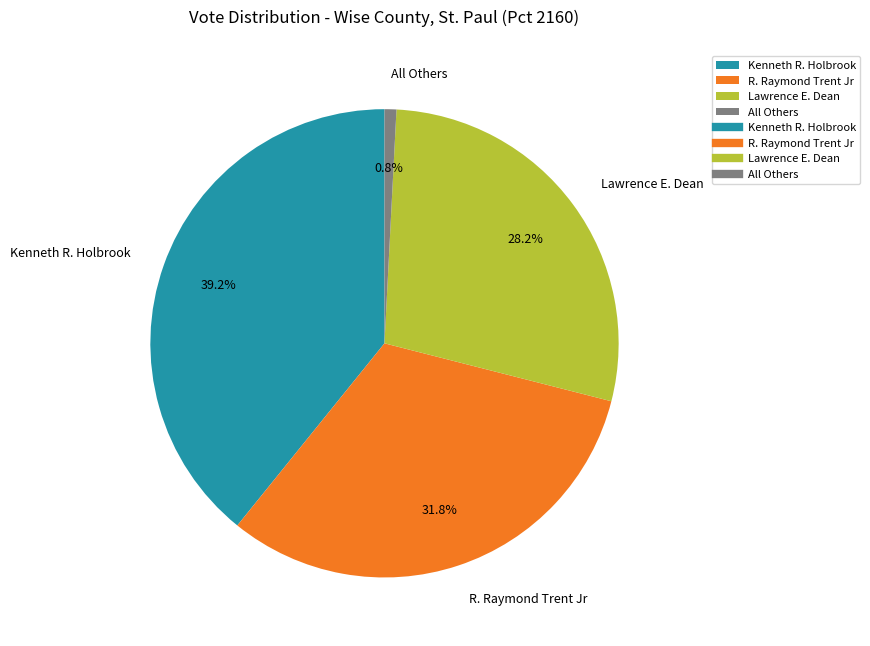

How many slices are in this pie chart?

4